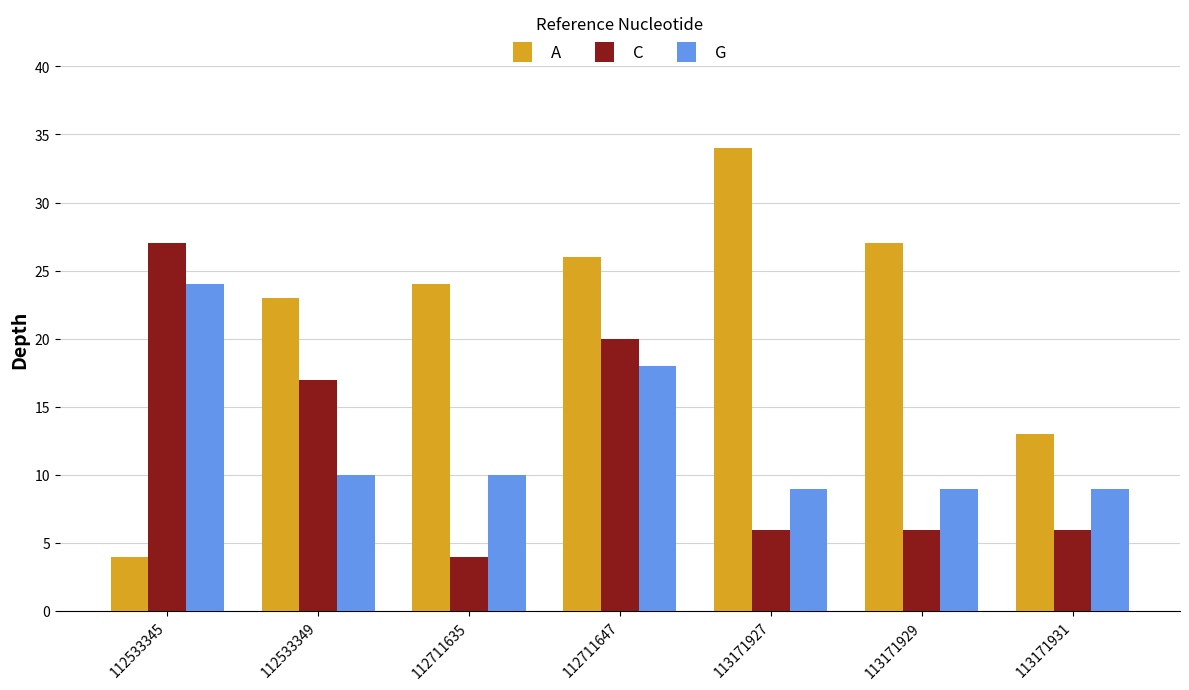

What is the sum of the C values at 112533345 and 112533349?

44